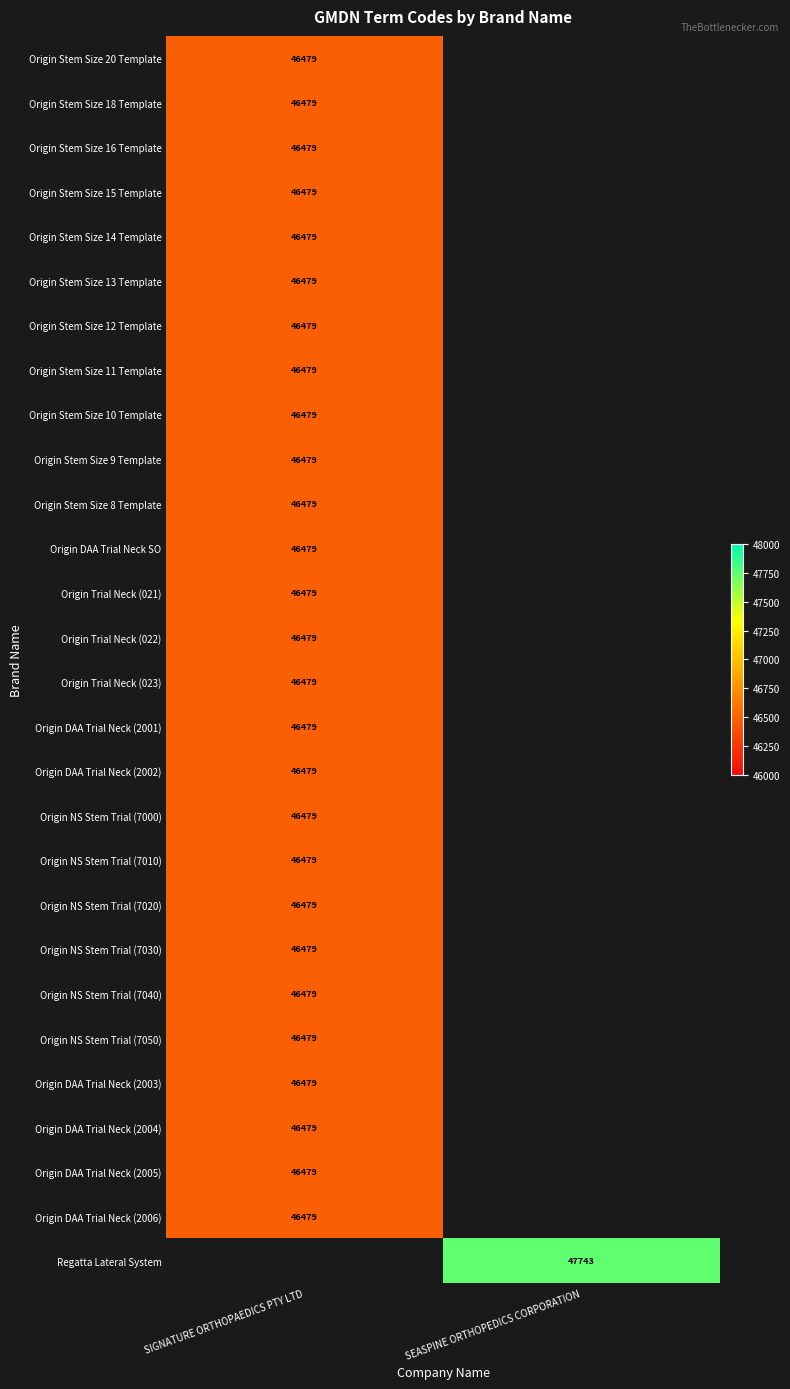

The value of Origin DAA Trial Neck (2005) at SIGNATURE ORTHOPAEDICS PTY LTD is 46479. True or false?

True